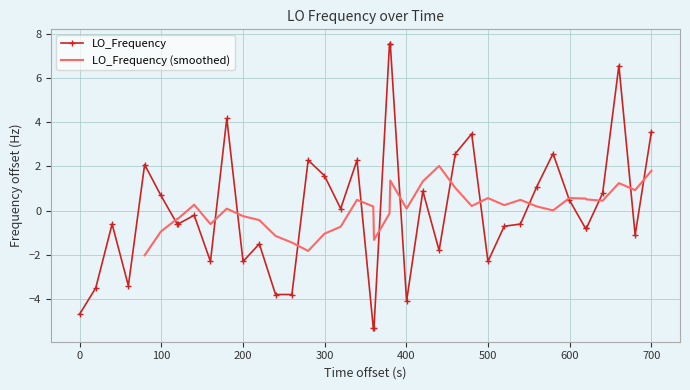

True or false: LO_Frequency has a value of -2.7 at 0.

False